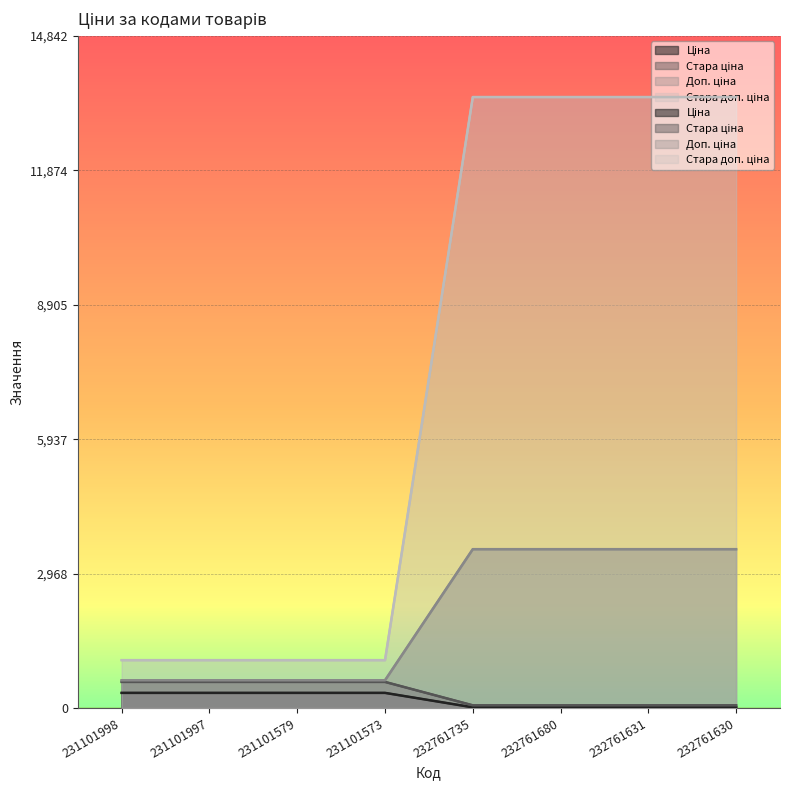

Which has a higher value, 232761630 or 231101579?

231101579